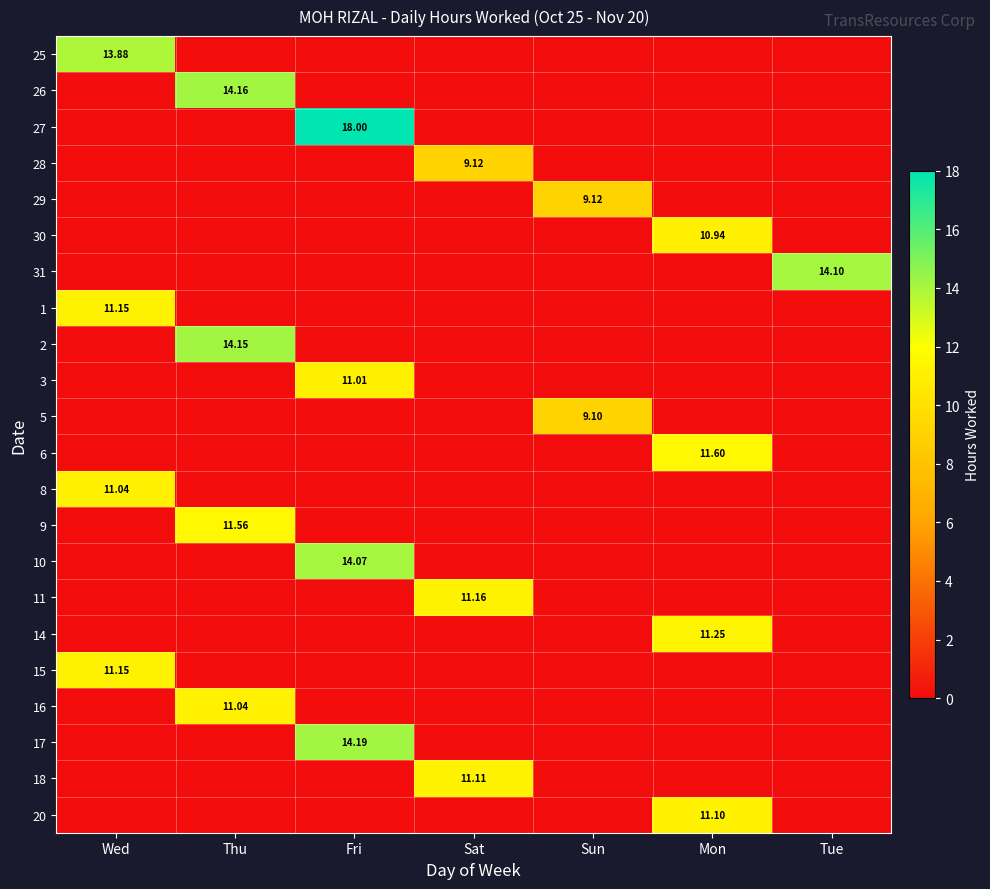

Is the value of 20 at Mon greater than the value of 2 at Sat?

Yes